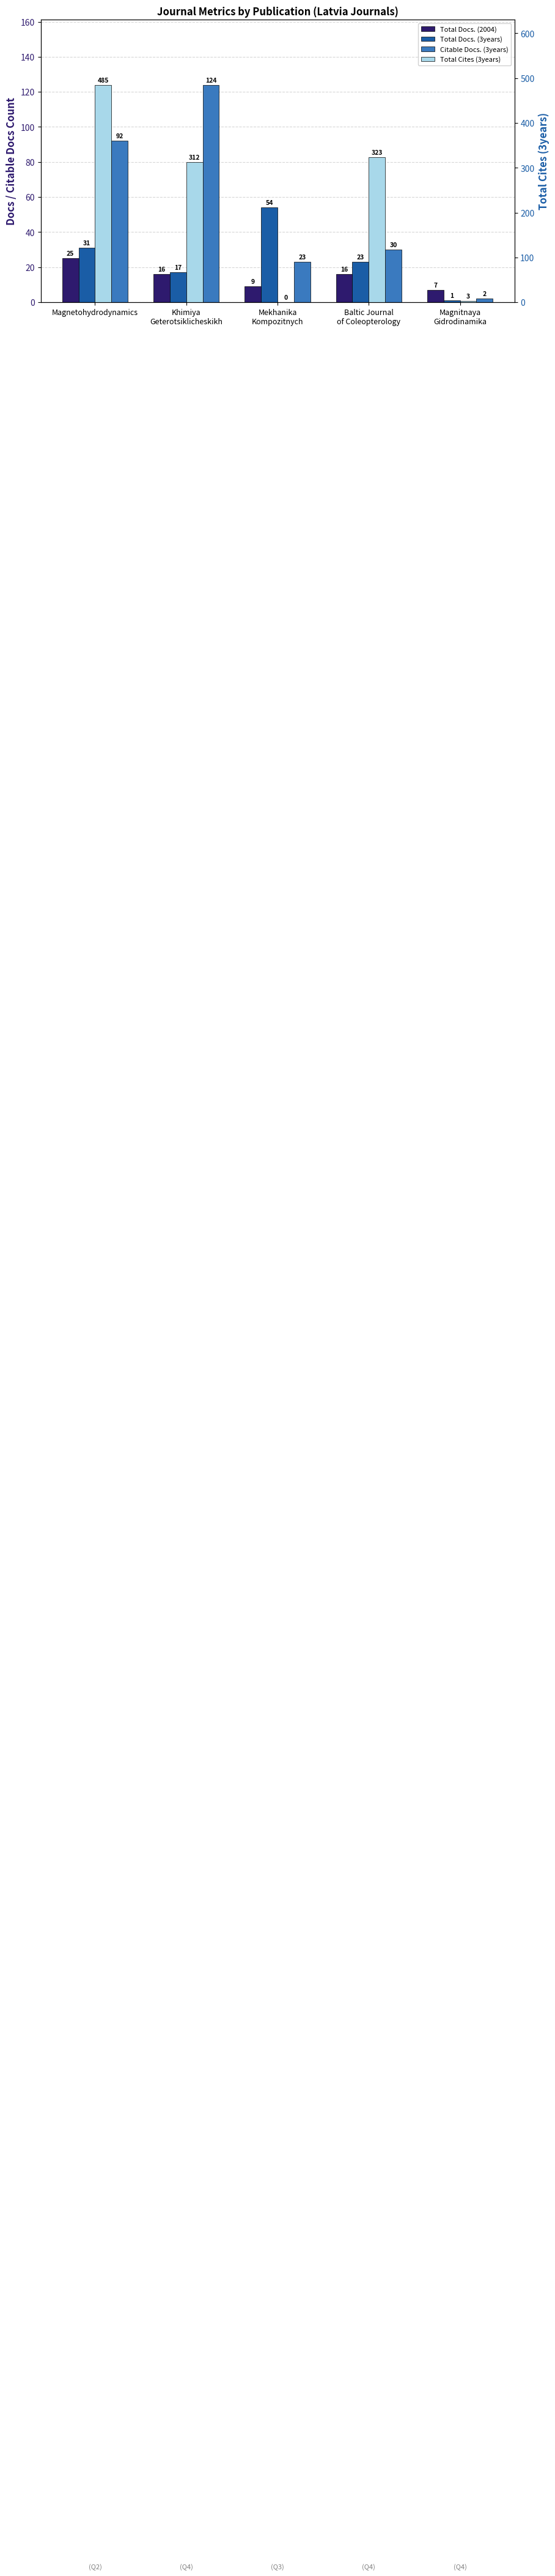

Which has a higher value, Baltic Journal
of Coleopterology or Khimiya
Geterotsiklicheskikh?

Baltic Journal
of Coleopterology